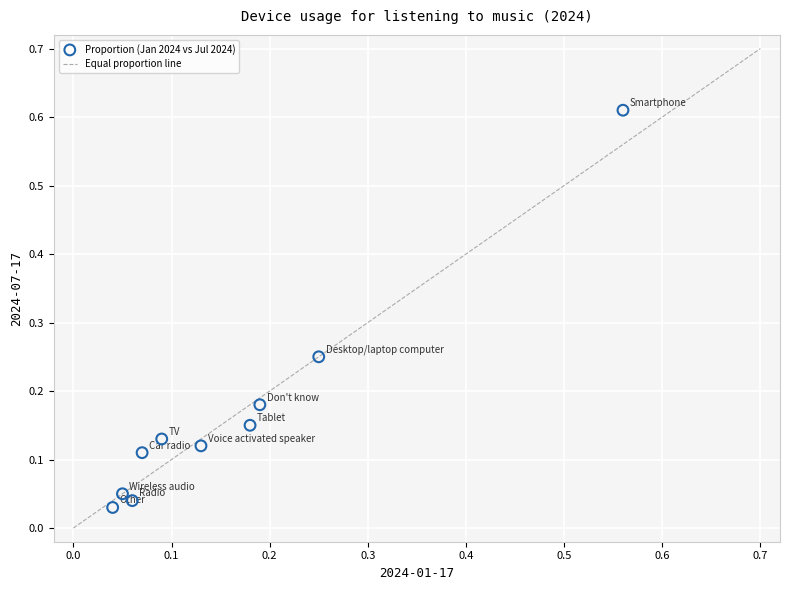

What is the range of X values (max minus min)?

0.5